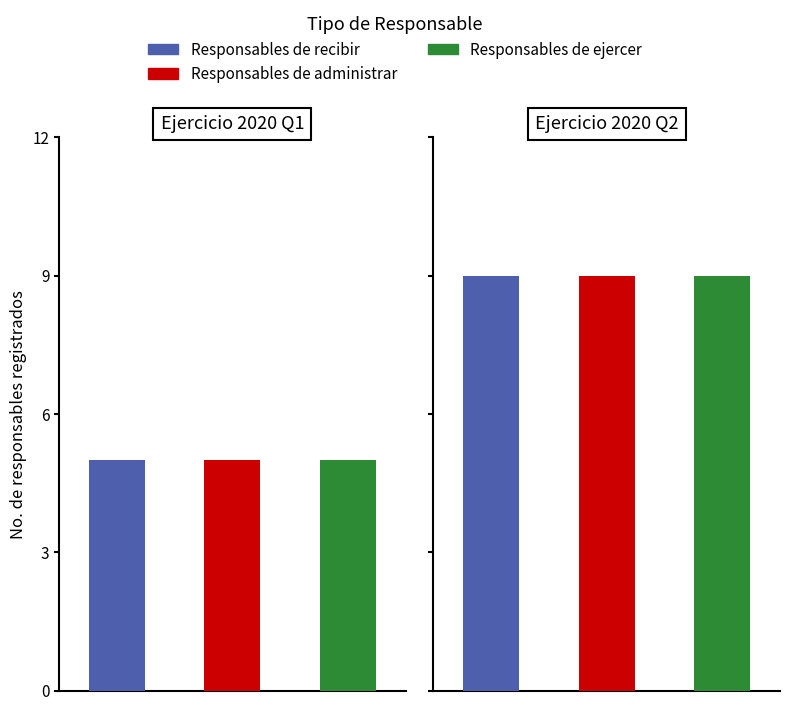

The value of Responsables de ejercer los ingresos at 1 is 1. True or false?

False